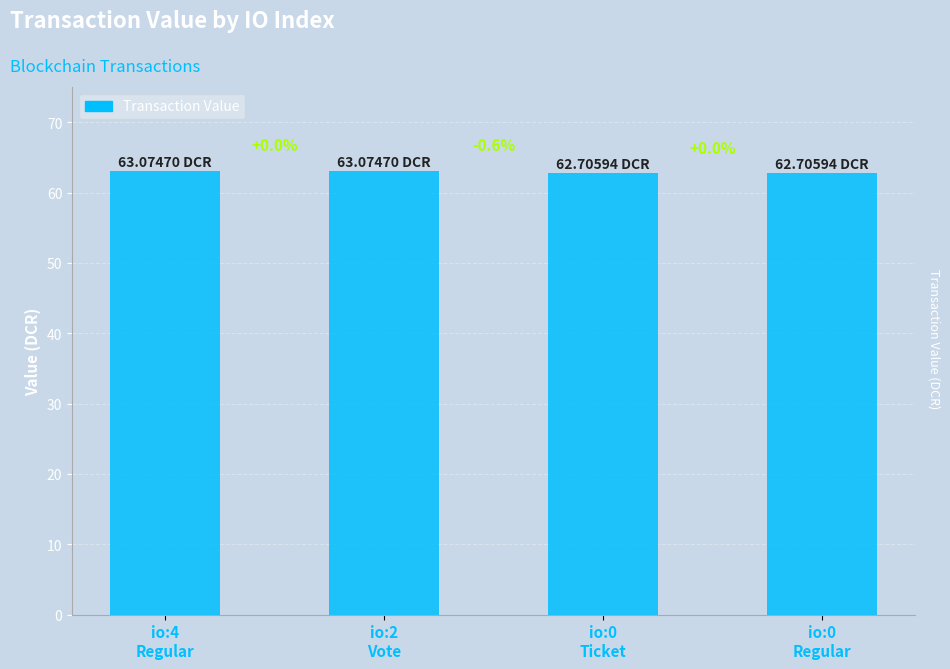

List the labels in order of value, largest first.

io:4
Regular, io:2
Vote, io:0
Ticket, io:0
Regular